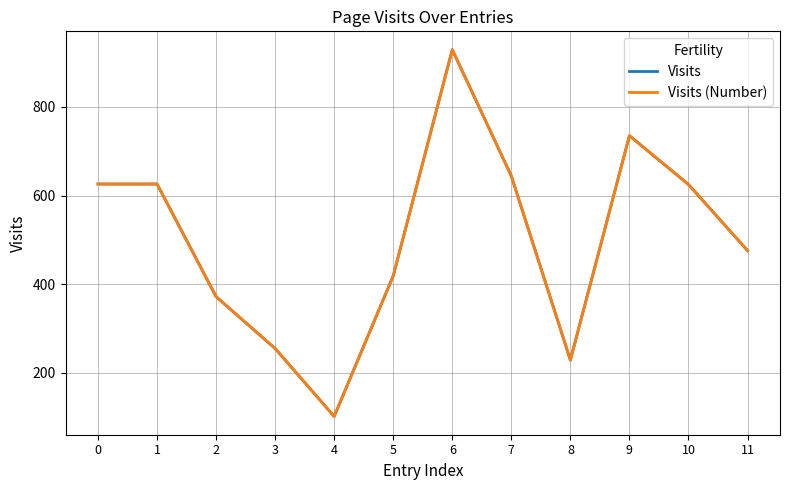

Is this an area chart (filled region under the line)?

No